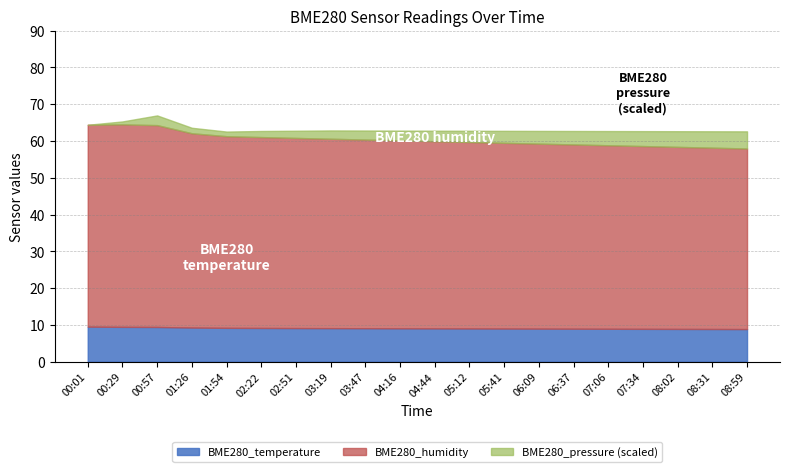

What is the highest value of the BME280_temperature series?

9.5